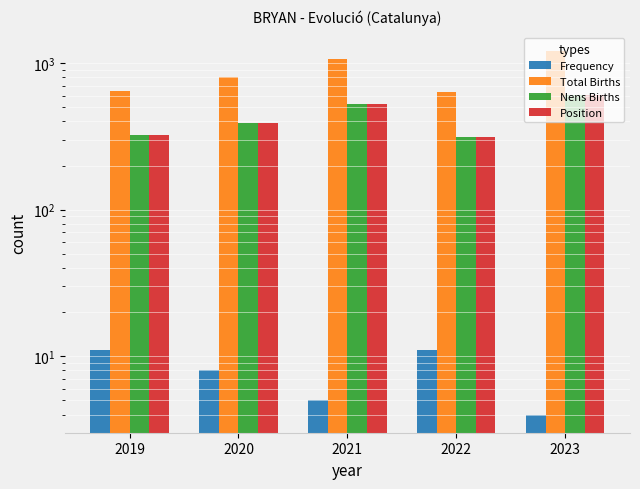

At which label does Nens Births reach its peak?

2023